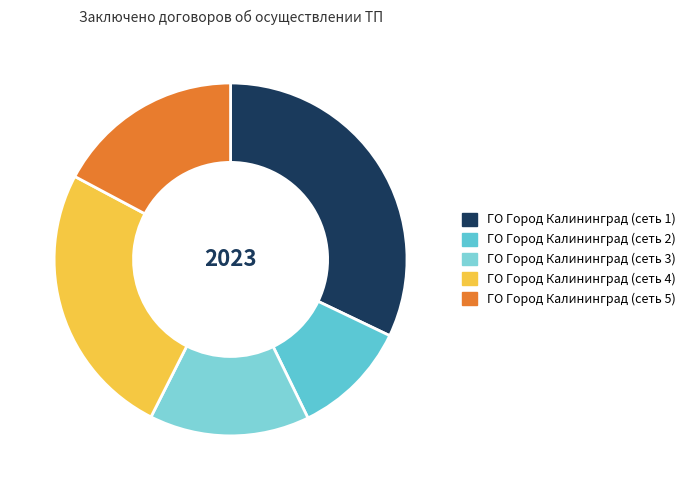

How many segments does this pie chart have?

5